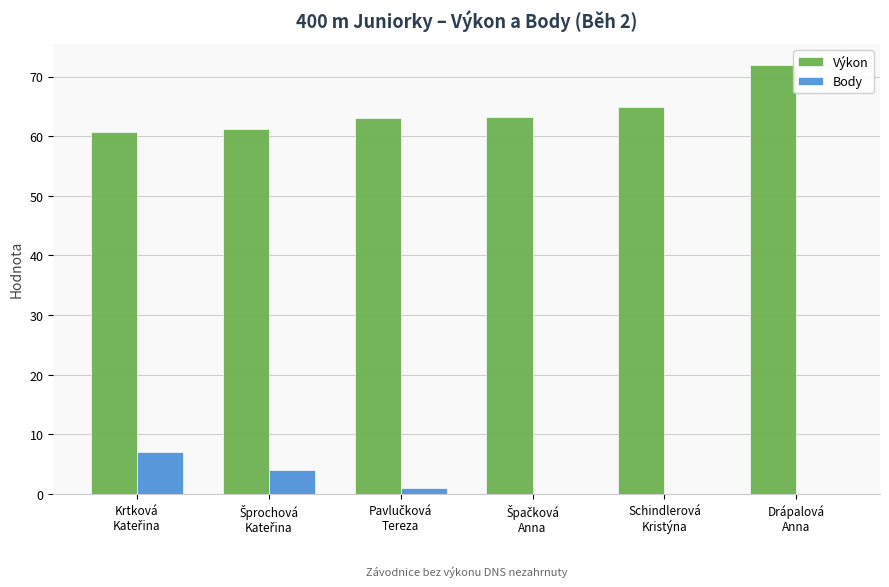

Are the bars grouped side by side (vs. stacked)?

Yes